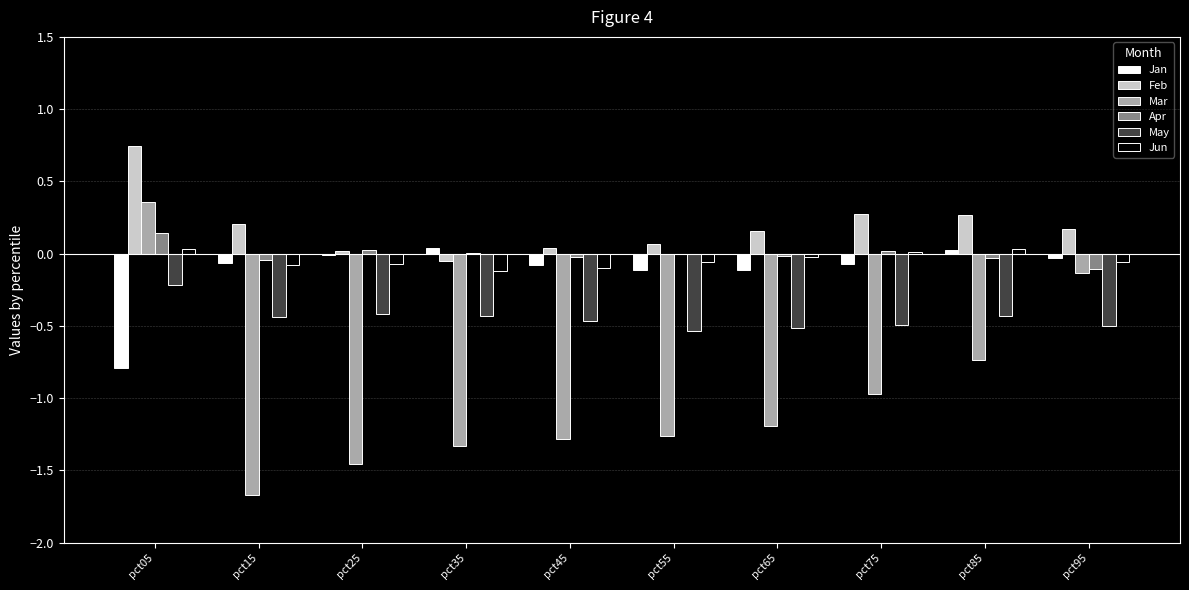

Is the value of Apr at pct95 greater than the value of Feb at pct65?

No